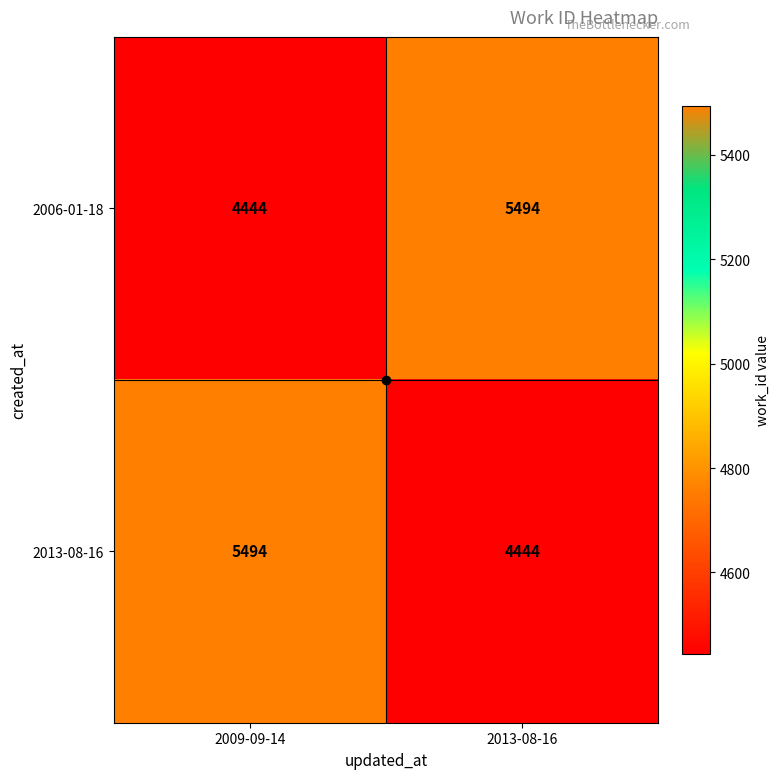

The 2013-08-16 series shows 4444 at 2013-08-16. True or false?

True